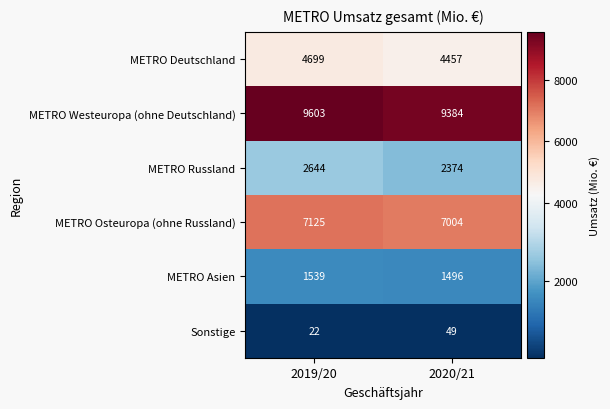

What is the difference between the maximum and minimum values in the METRO Westeuropa (ohne Deutschland) series?

219